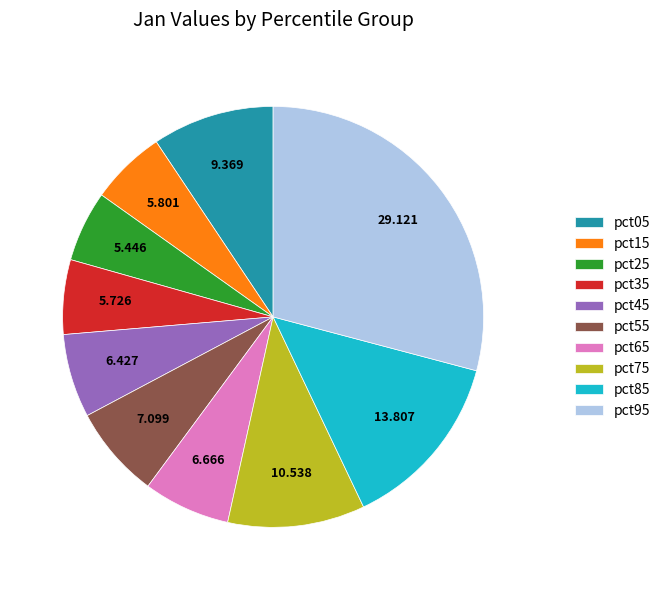

Is there a majority slice in this chart?

No